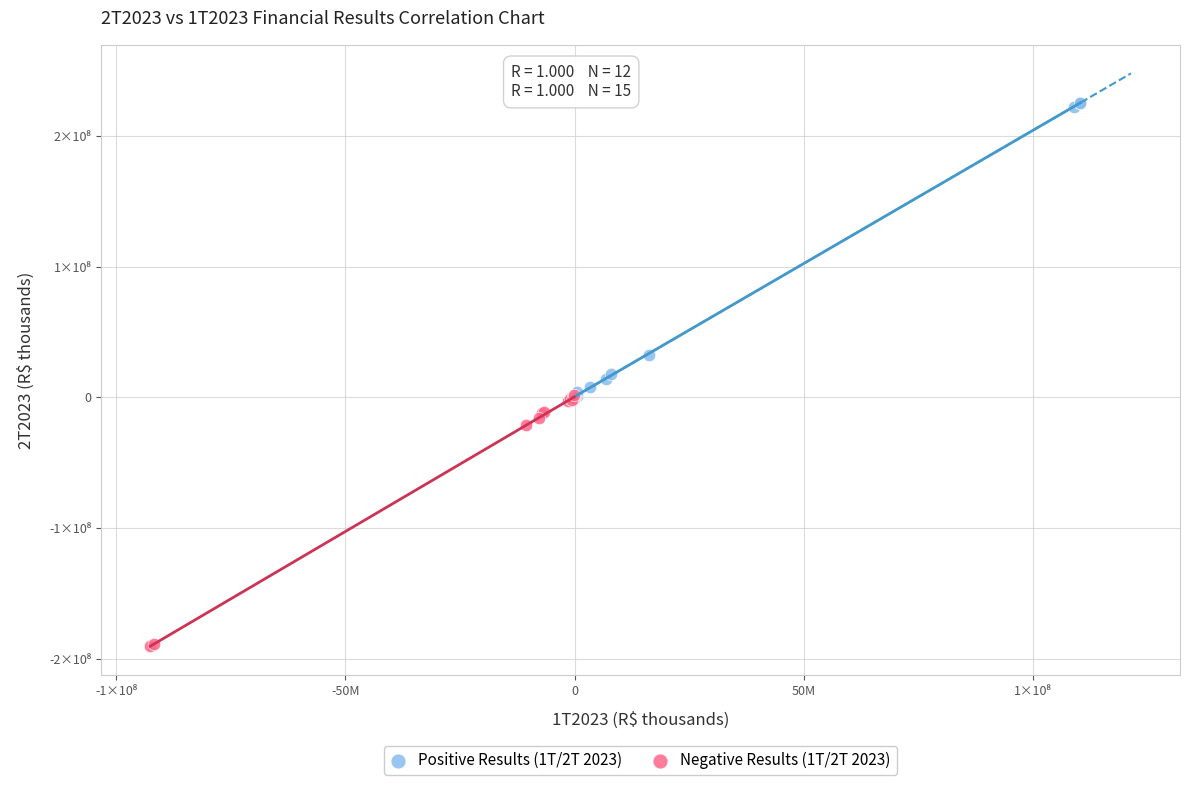

What are all the series names shown in the legend?

Positive Results (1T/2T 2023), Negative Results (1T/2T 2023)